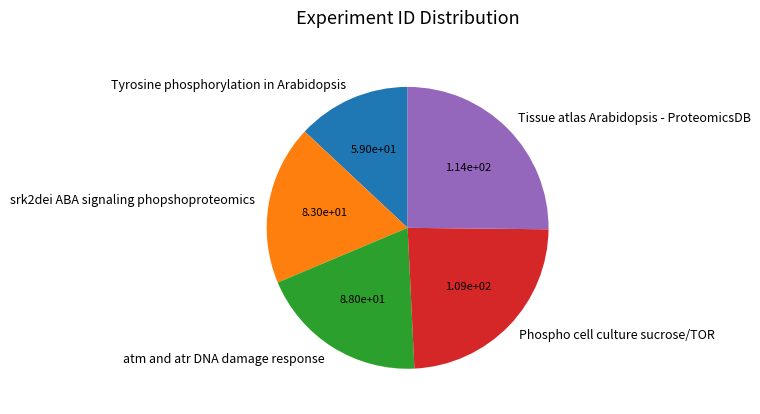

True or false: atm and atr DNA damage response accounts for 19% of the total.

True